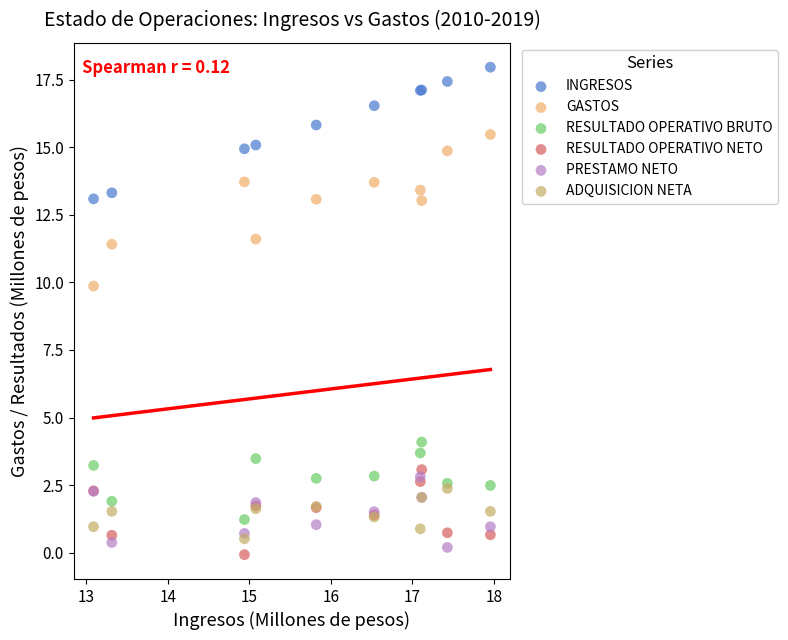

Across all series, what Y value is closest to 8?

9.9